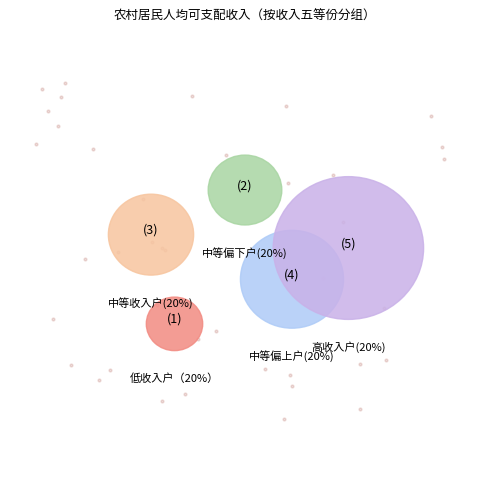

How many slices are in this pie chart?

5